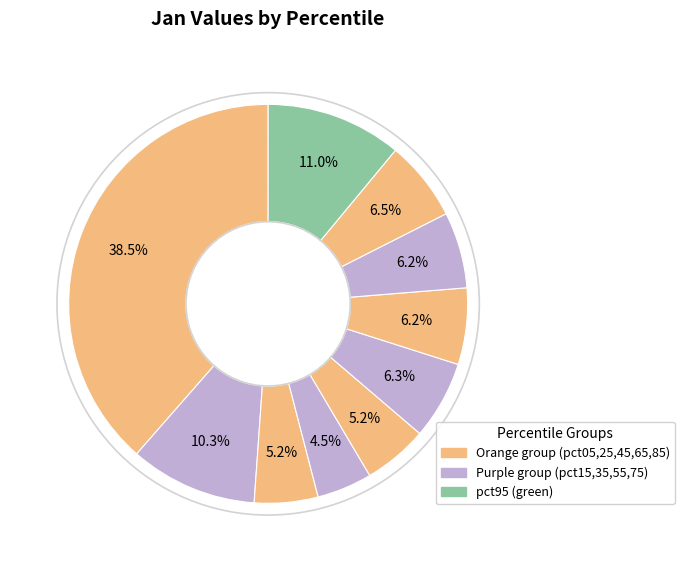

Rank the categories by value from lowest to highest.

pct35, pct25, pct45, pct75, pct65, pct55, pct85, pct15, pct95, pct05